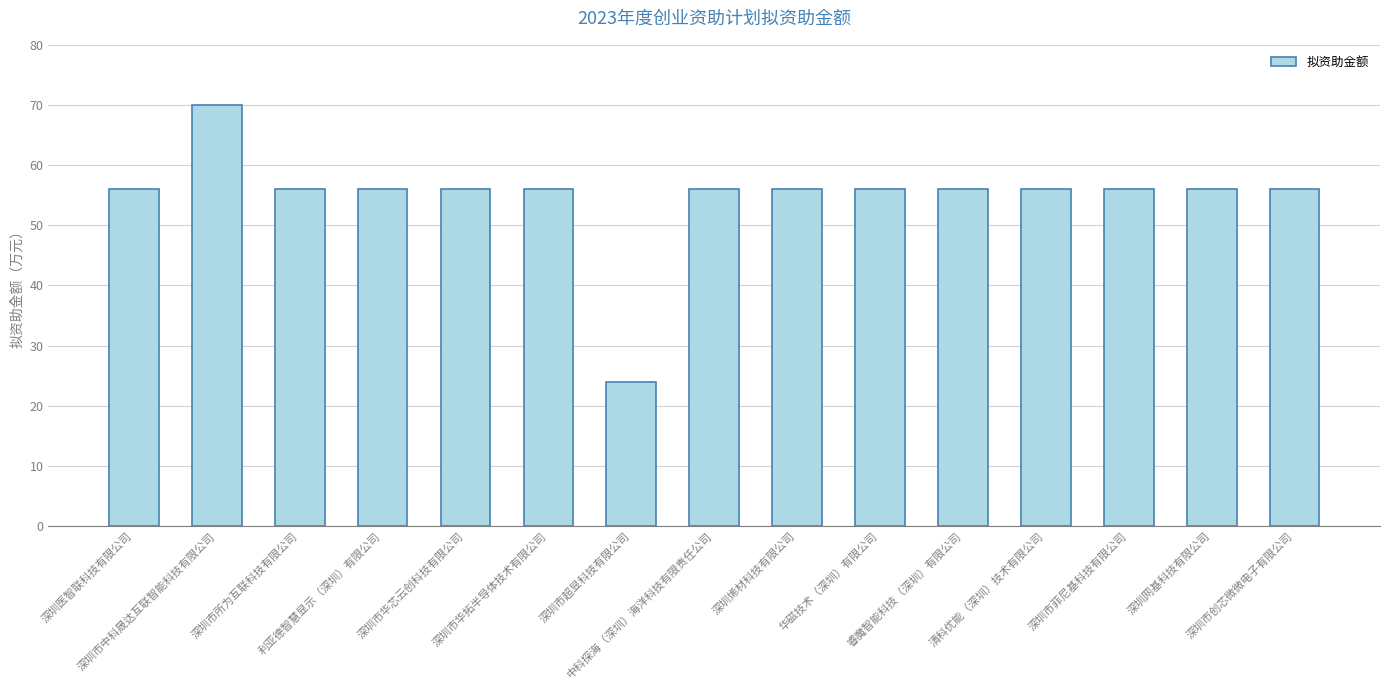

What is the smallest value displayed?

24